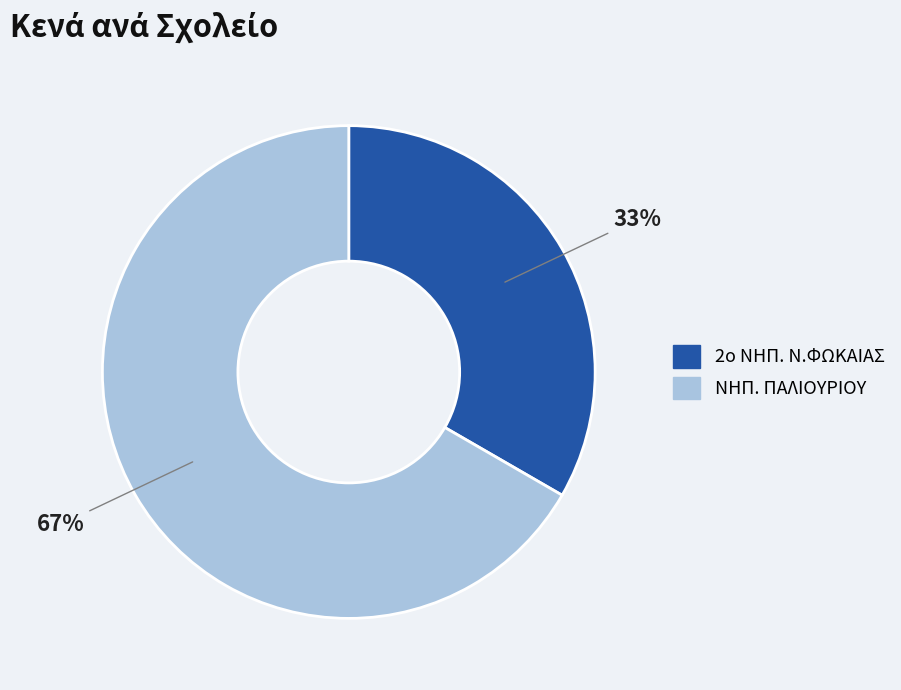

Is it true that ΝΗΠ. ΠΑΛΙΟΥΡΙΟΥ is 78% of the pie?

False